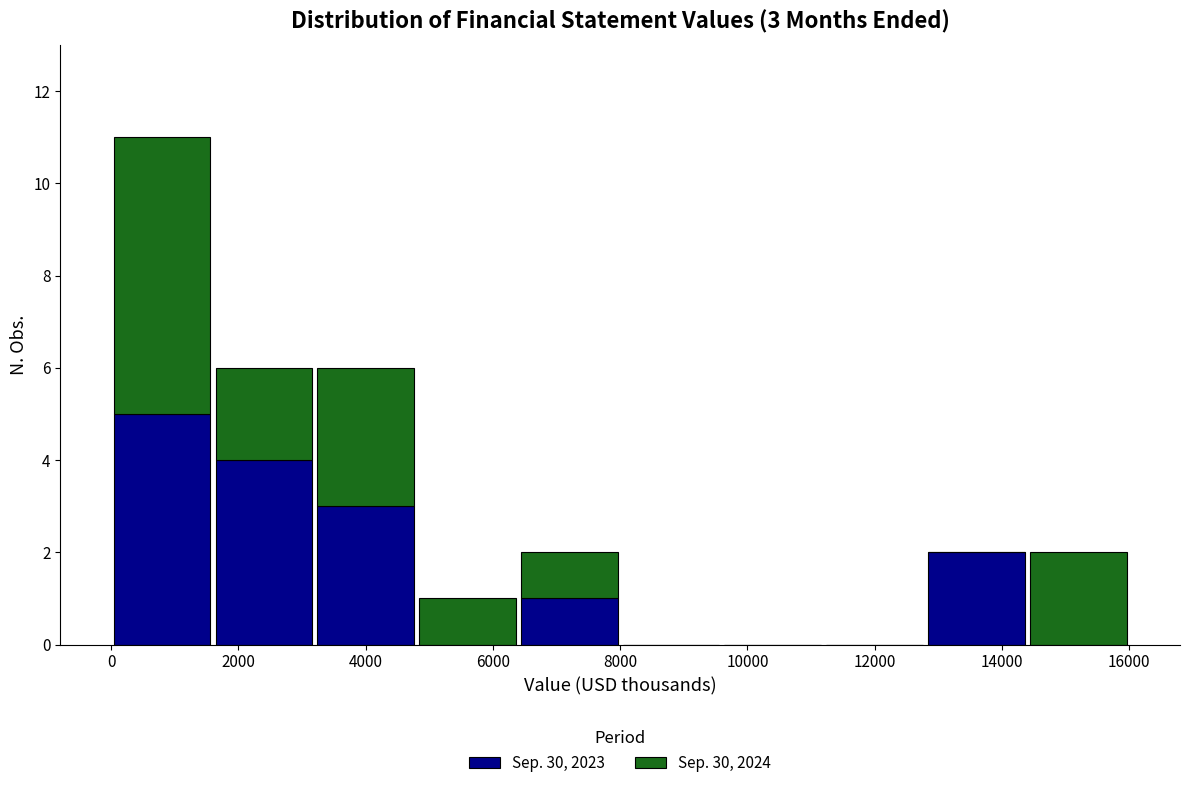

Which range on the x-axis has the tallest stacked bar (by total height)?

0 to 1600